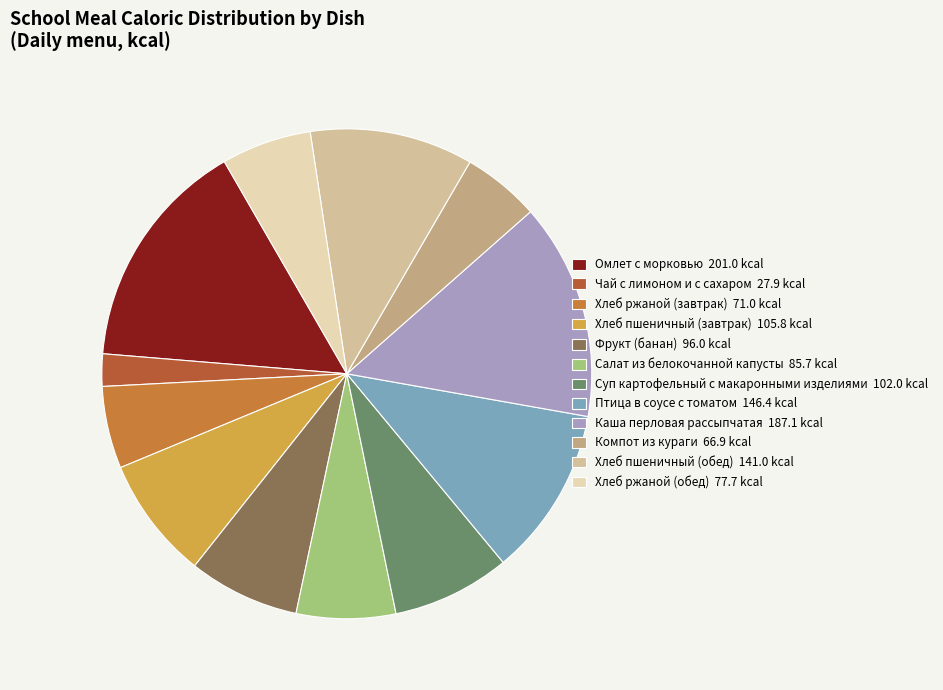

What percentage is NOT represented by Хлеб ржаной (завтрак)?

94.6%